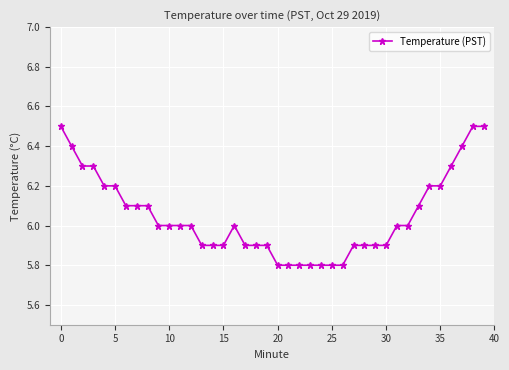

True or false: there are more than 0 points higher than both neighbors.

True